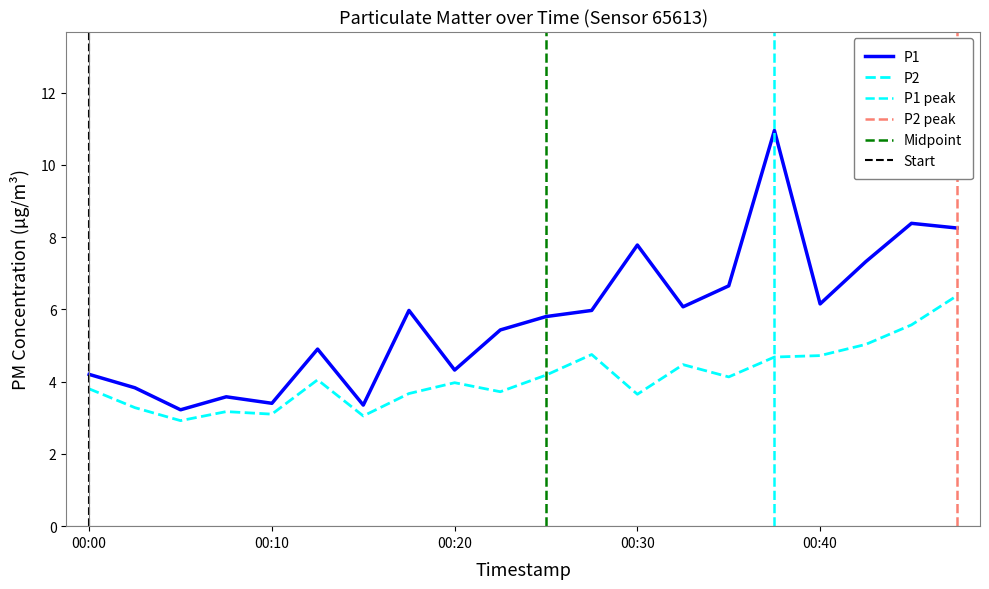

Reading left to right, what are all the values shown in this chart?

P1: 00:00=4.2	00:03=3.8	00:05=3.2	00:08=3.6	00:10=3.4	00:13=4.9	00:15=3.4	00:18=6.0	00:20=4.3	00:22=5.4	00:25=5.8	00:27=6.0	00:30=7.8	00:32=6.1	00:35=6.7	00:37=10.9	00:40=6.2	00:42=7.3	00:44=8.4	00:47=8.2
P2: 00:00=3.8	00:03=3.3	00:05=2.9	00:08=3.2	00:10=3.1	00:13=4.0	00:15=3.0	00:18=3.7	00:20=4.0	00:22=3.7	00:25=4.2	00:27=4.8	00:30=3.6	00:32=4.5	00:35=4.1	00:37=4.7	00:40=4.7	00:42=5.0	00:44=5.6	00:47=6.4